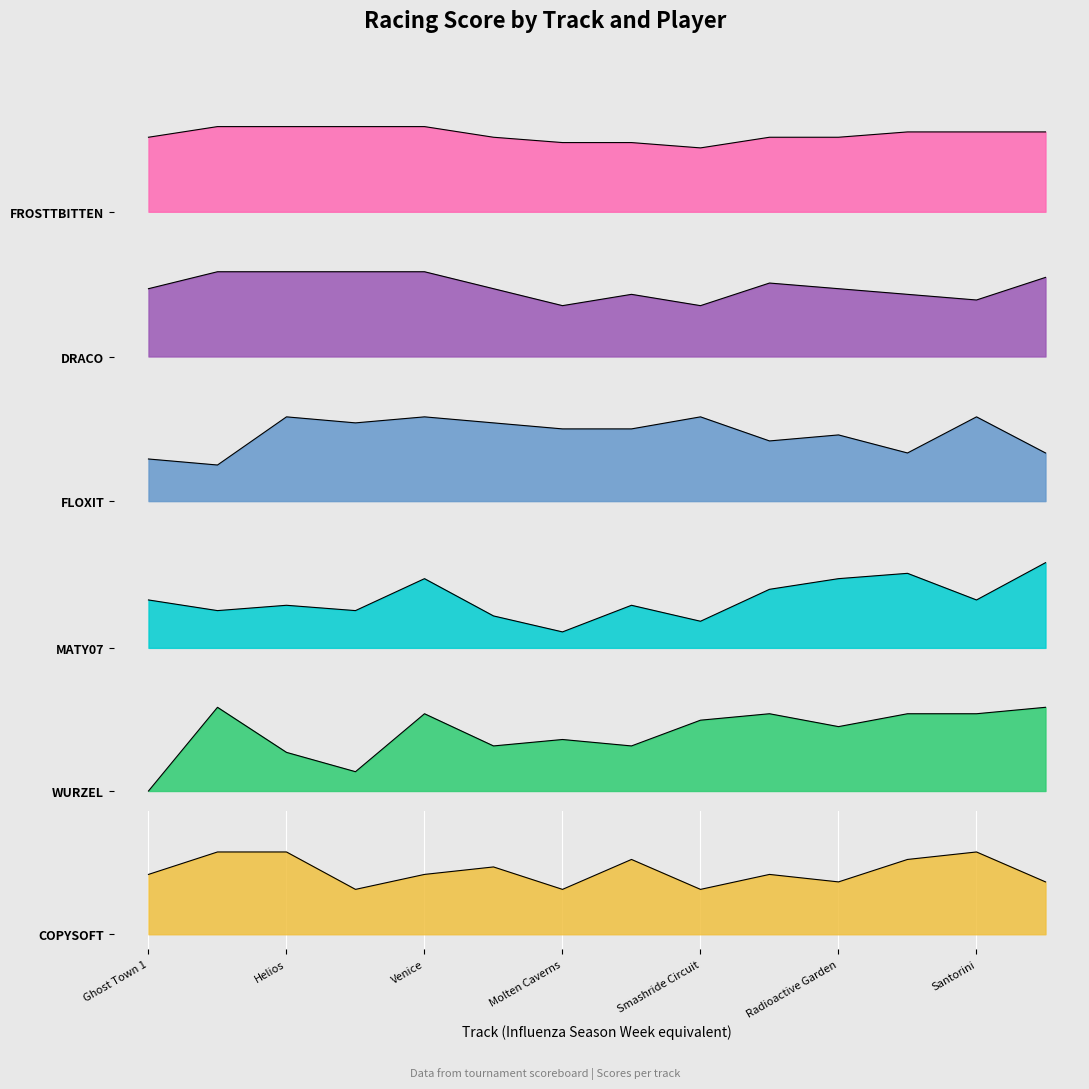

At how many categories does at least one series exceed 71?

14